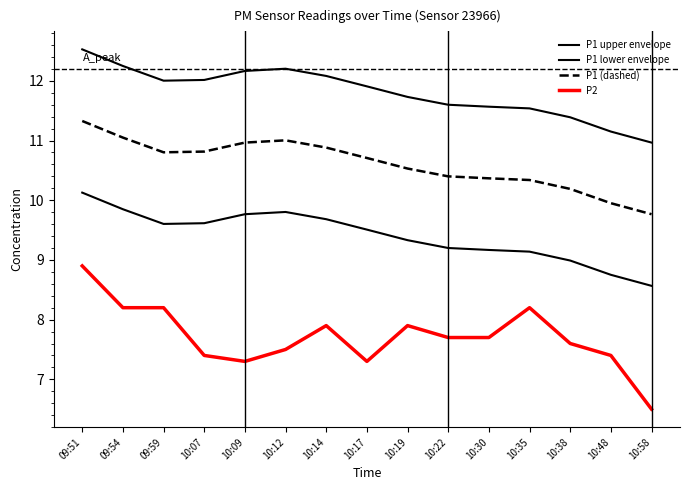

True or false: P2 and P1 upper envelope intersect in this chart.

False